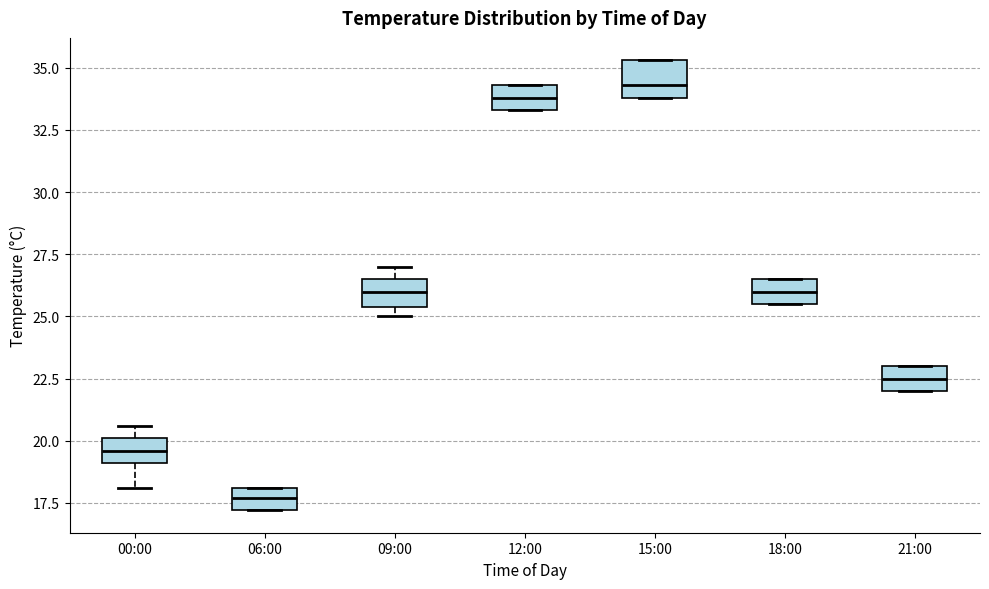

Reading left to right, read every box against the y-axis: the position of its median line, the range the box covers, and the ends of its whiskers. The values are not printed on the chart, so give them approximately, as read against the axis.

00:00: median 19.5, box 19.0 to 20.0, whiskers 18.0 to 20.5
06:00: median 17.5, box 17.0 to 18.0, whiskers 17.0 to 18.0
09:00: median 26.0, box 25.5 to 26.5, whiskers 25.0 to 27.0
12:00: median 34.0, box 33.5 to 34.5, whiskers 33.5 to 34.5
15:00: median 34.5, box 34.0 to 35.5, whiskers 34.0 to 35.5
18:00: median 26.0, box 25.5 to 26.5, whiskers 25.5 to 26.5
21:00: median 22.5, box 22.0 to 23.0, whiskers 22.0 to 23.0